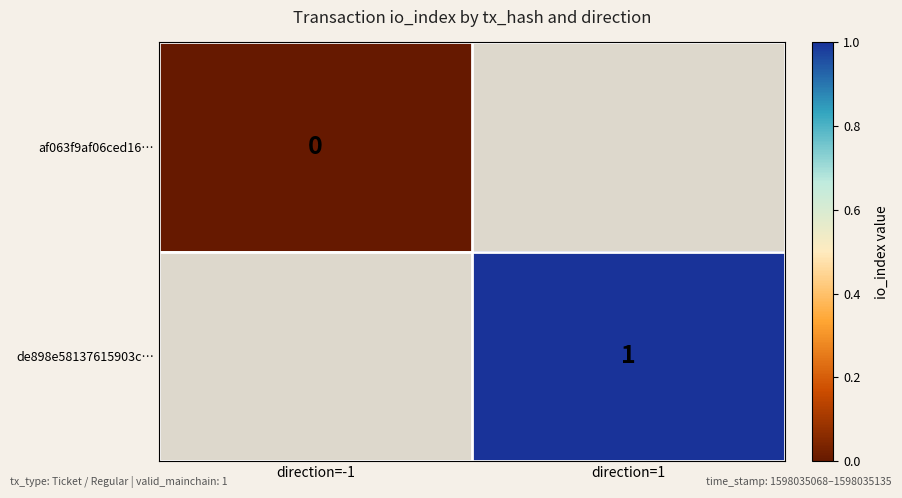

Which label corresponds to the largest value in the chart?

direction=1